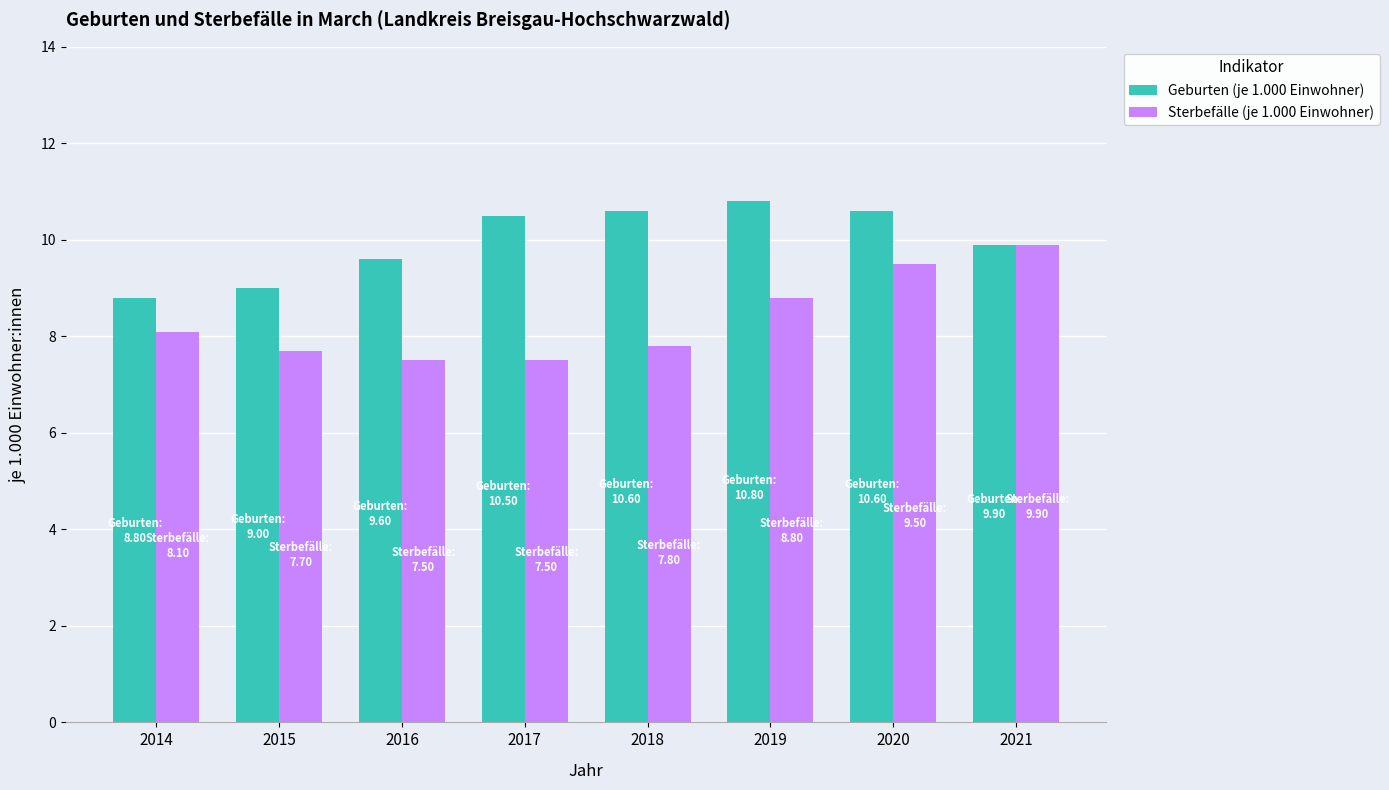

Is the value of Sterbefälle (je 1.000 Einwohner) at 2021 greater than the value of Geburten (je 1.000 Einwohner) at 2019?

No